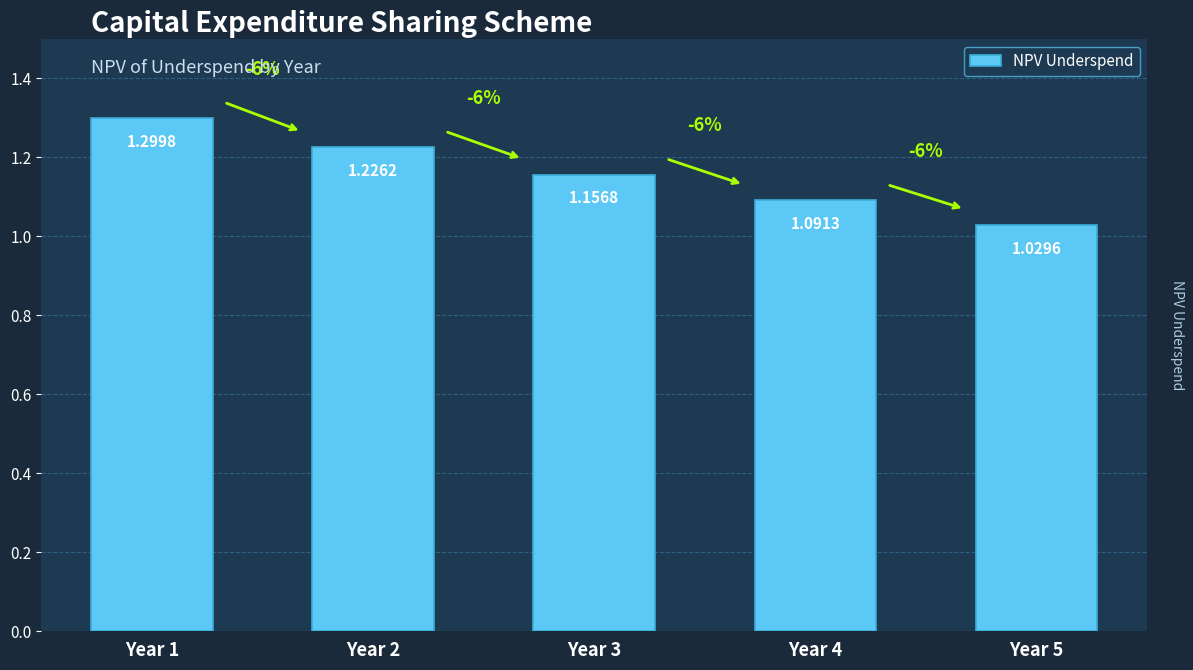

What is the sum of the values at Year 3 and Year 1?

2.5